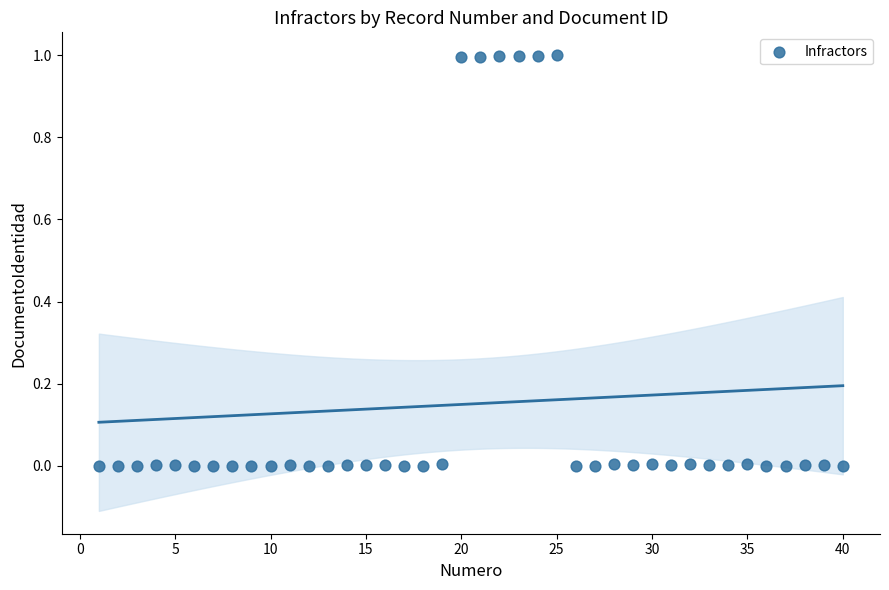

What is the range of X values (max minus min)?

39.0